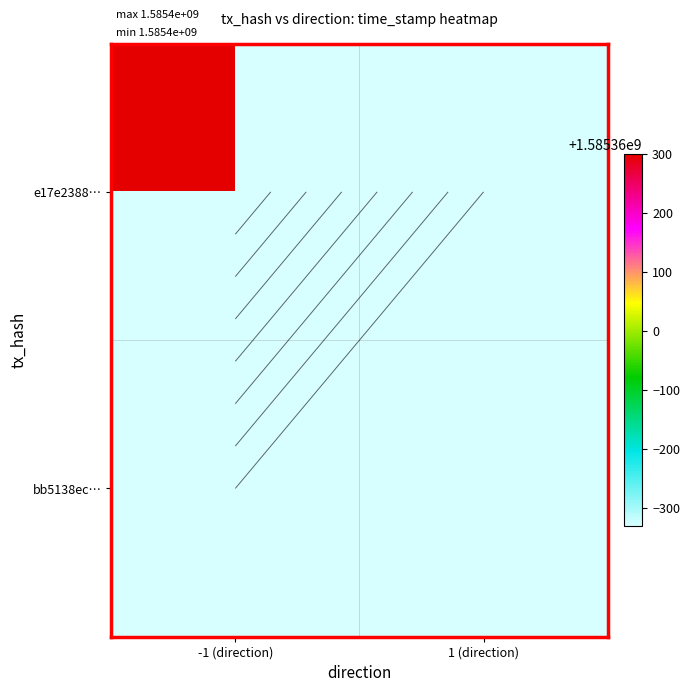

The value of bb5138ecb801405963b7bd74ef96c8331a43c4e at 1 is 464523050. True or false?

False